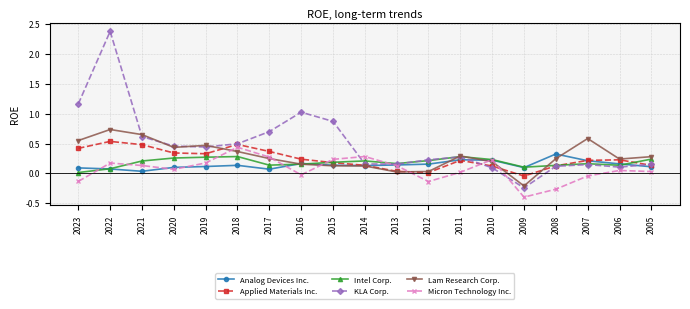

What are all the series names shown in the legend?

Analog Devices Inc., Applied Materials Inc., Intel Corp., KLA Corp., Lam Research Corp., Micron Technology Inc.